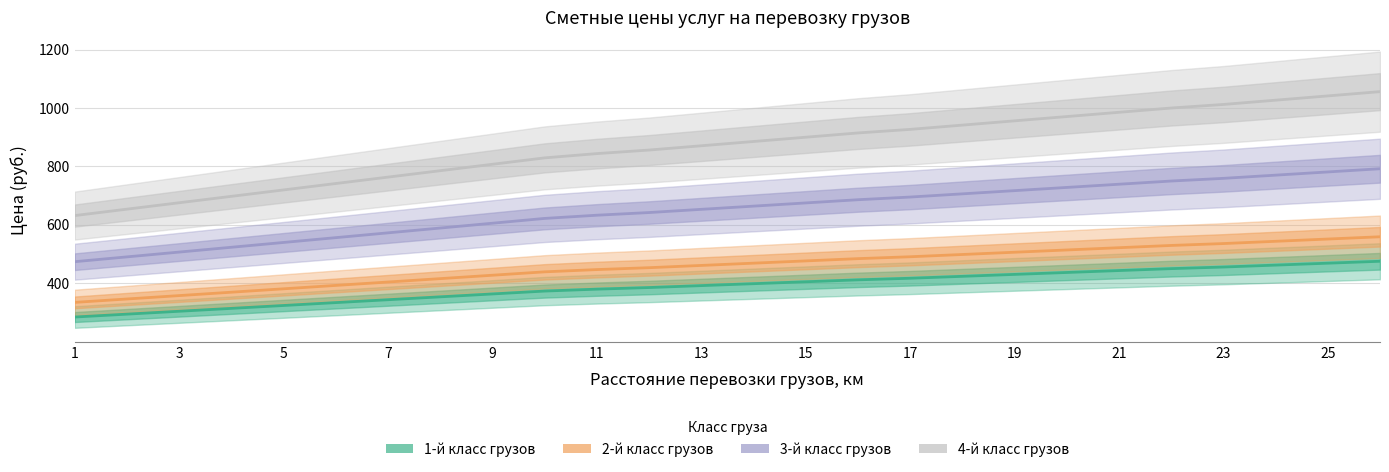

At how many categories does at least one series exceed 567?

26